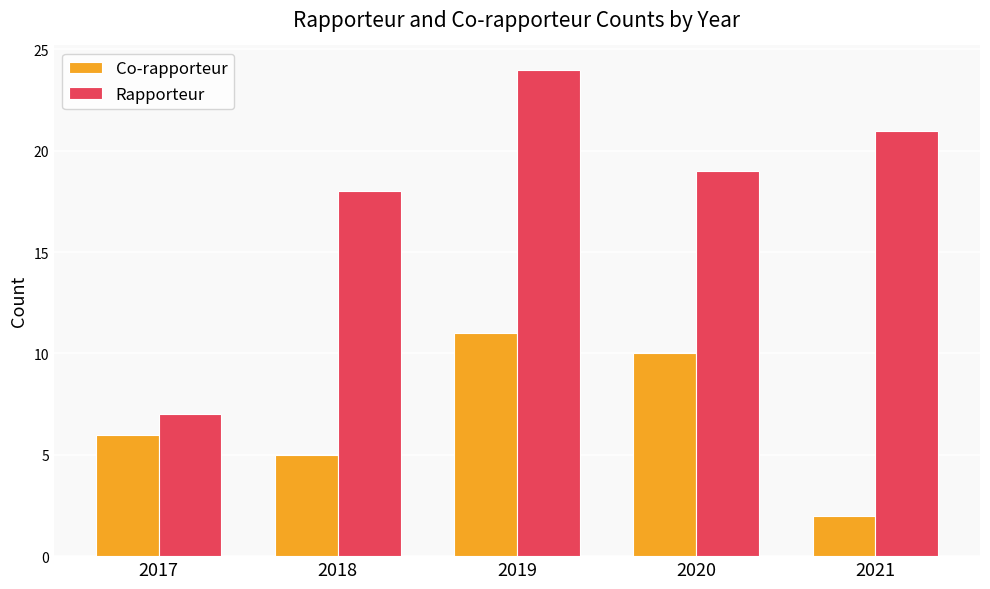

Rank the categories by Co-rapporteur value from highest to lowest.

2019, 2020, 2017, 2018, 2021